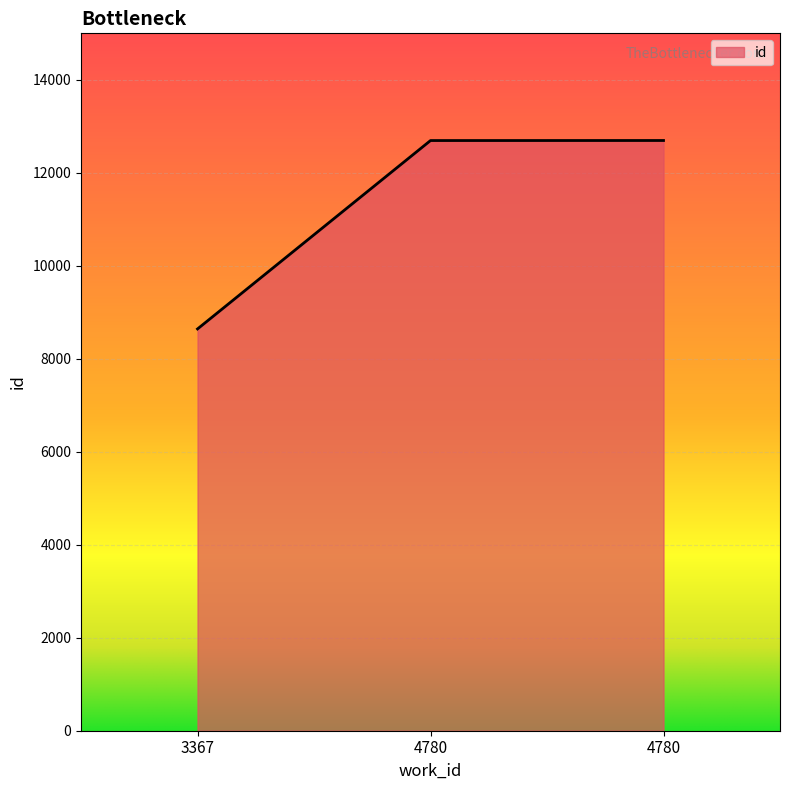

Rank the categories by value from highest to lowest.

4780, 4780, 3367